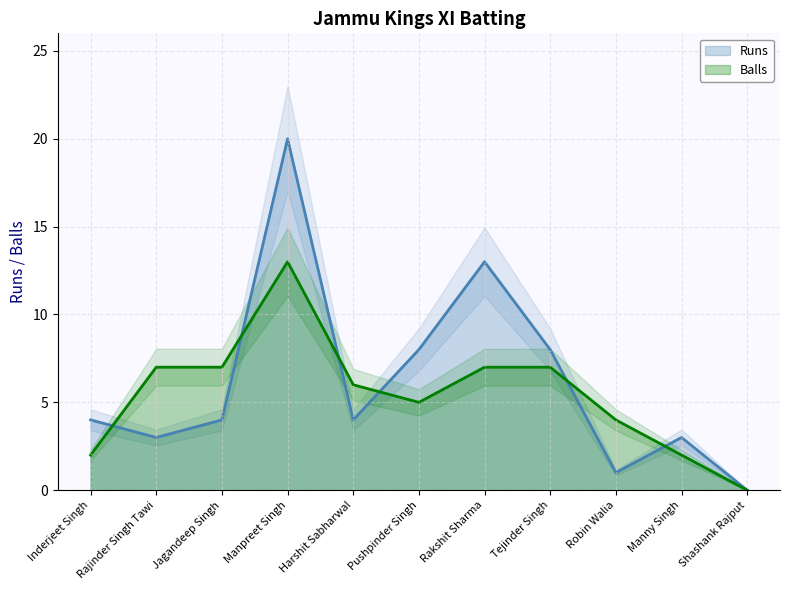

Count the number of categories in the chart.

11